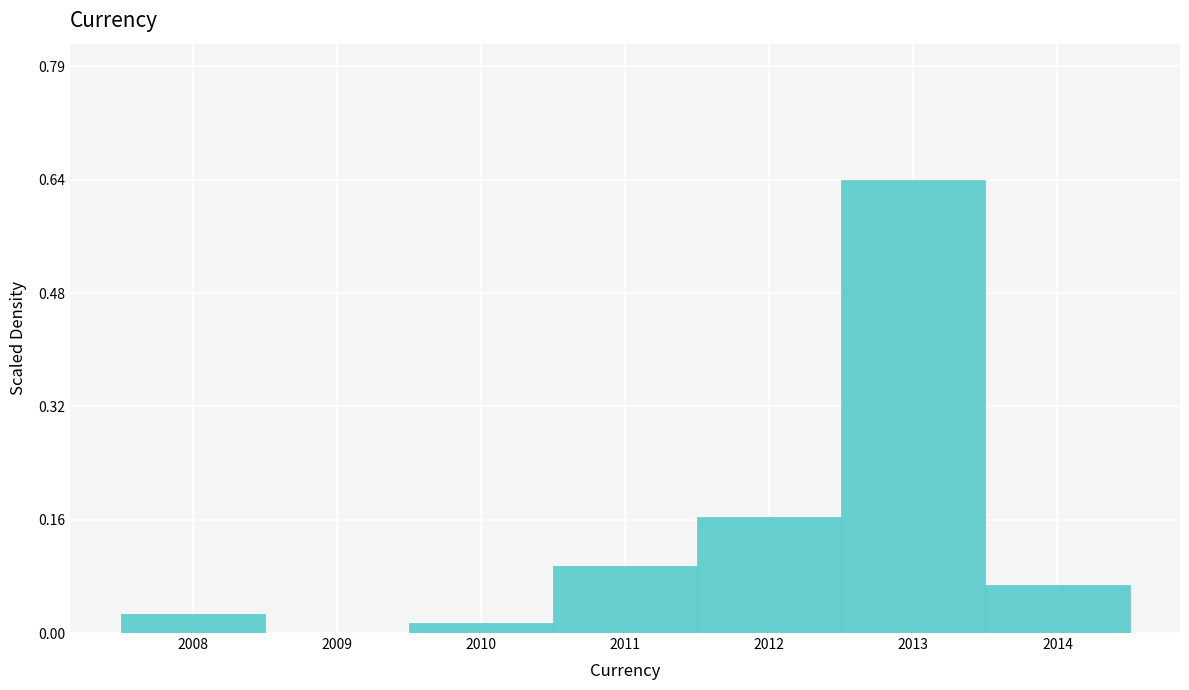

Reading left to right, list every bar in this chart as the range it spans on the x-axis followed by its height. The values are not printed on the chart, so give them approximately, as read against the axis.

2007.5 to 2008.5: 0.02
2008.5 to 2009.5: 0
2009.5 to 2010.5: under 0.02
2010.5 to 2011.5: 0.10
2011.5 to 2012.5: 0.16
2012.5 to 2013.5: 0.64
2013.5 to 2014.5: 0.06